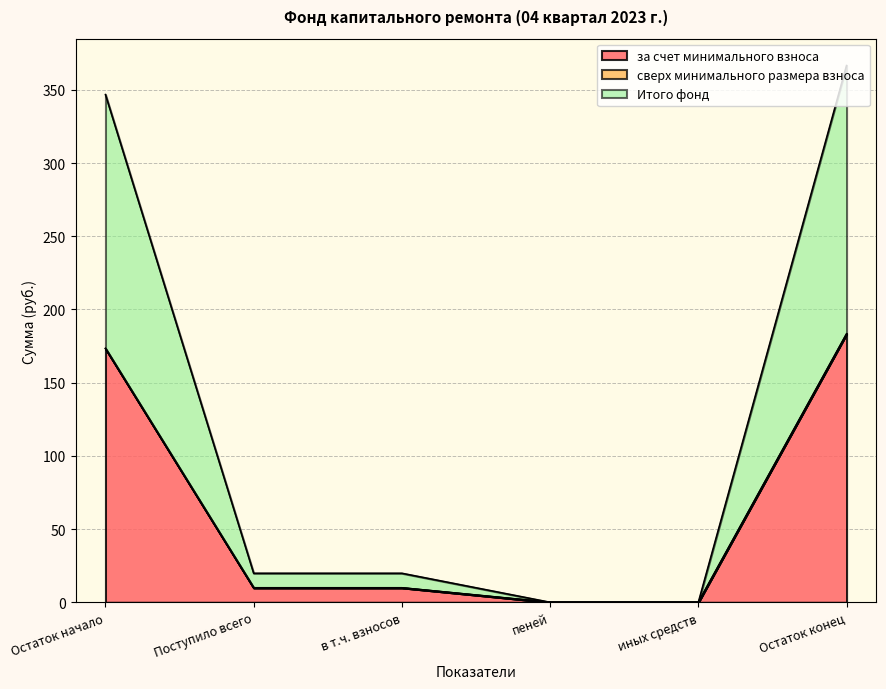

True or false: Итого фонд and за счет минимального взноса cross at least once.

False